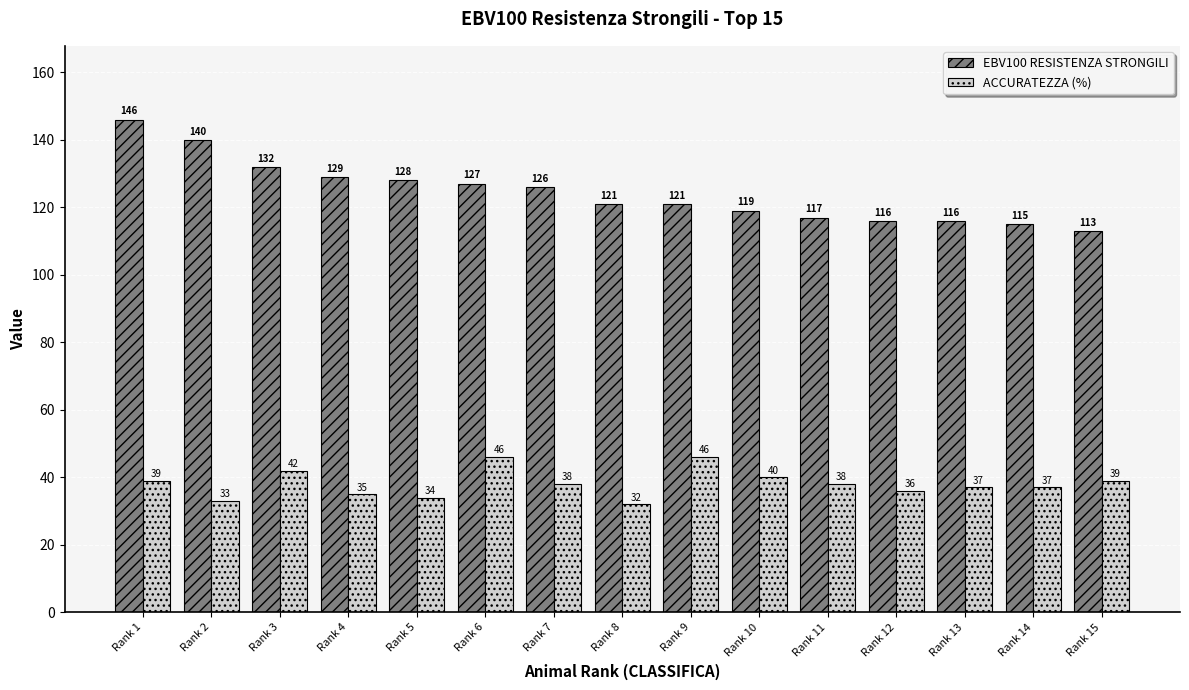

Read the EBV100 RESISTENZA STRONGILI value at Rank 1, to the nearest 5.

145